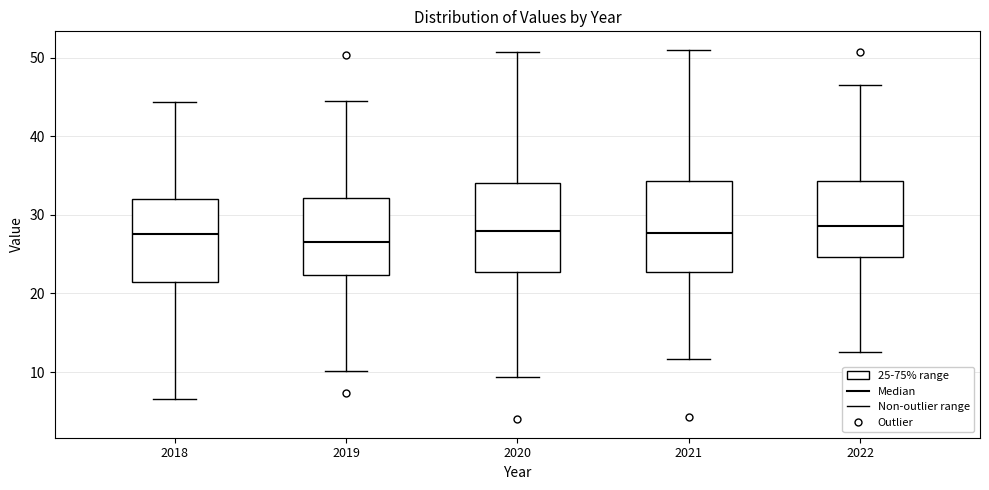

Reading left to right, read every box against the y-axis: the position of its median line, the range the box covers, and the ends of its whiskers. The values are not printed on the chart, so give them approximately, as read against the axis.

2018: median 28, box 22 to 32, whiskers 7 to 44
2019: median 27, box 22 to 32, whiskers 10 to 45
2020: median 28, box 23 to 34, whiskers 9 to 51
2021: median 28, box 23 to 34, whiskers 12 to 51
2022: median 29, box 25 to 34, whiskers 13 to 47